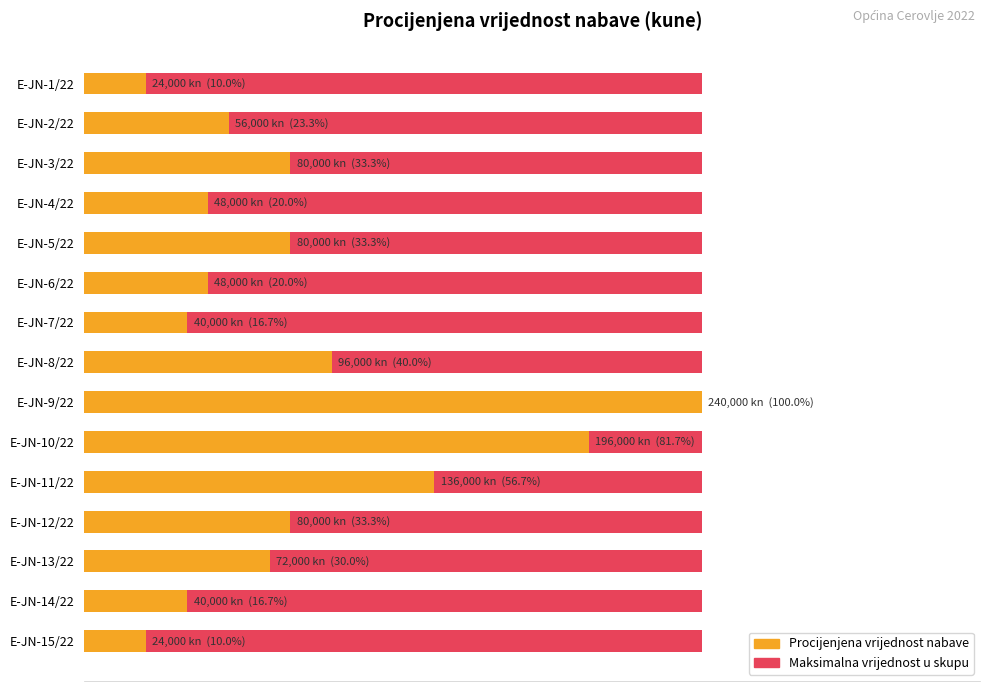

Which series changed the most between 0 and 200000?

Procijenjena vrijednost nabave